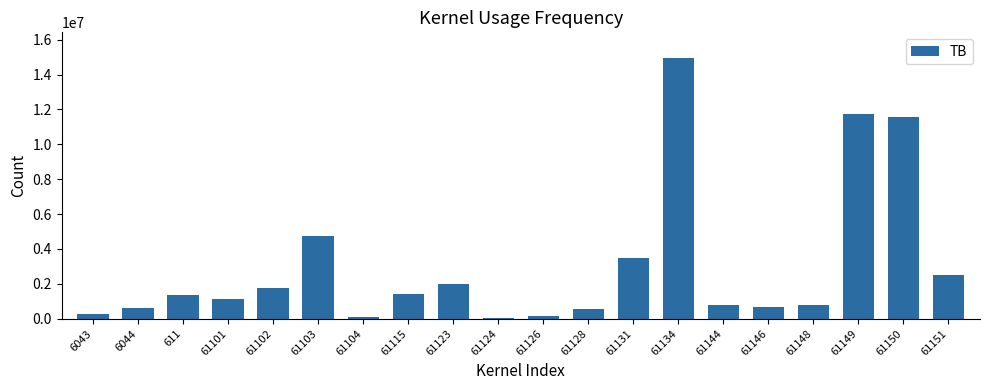

What value does the data have at 61151?

2483496.3